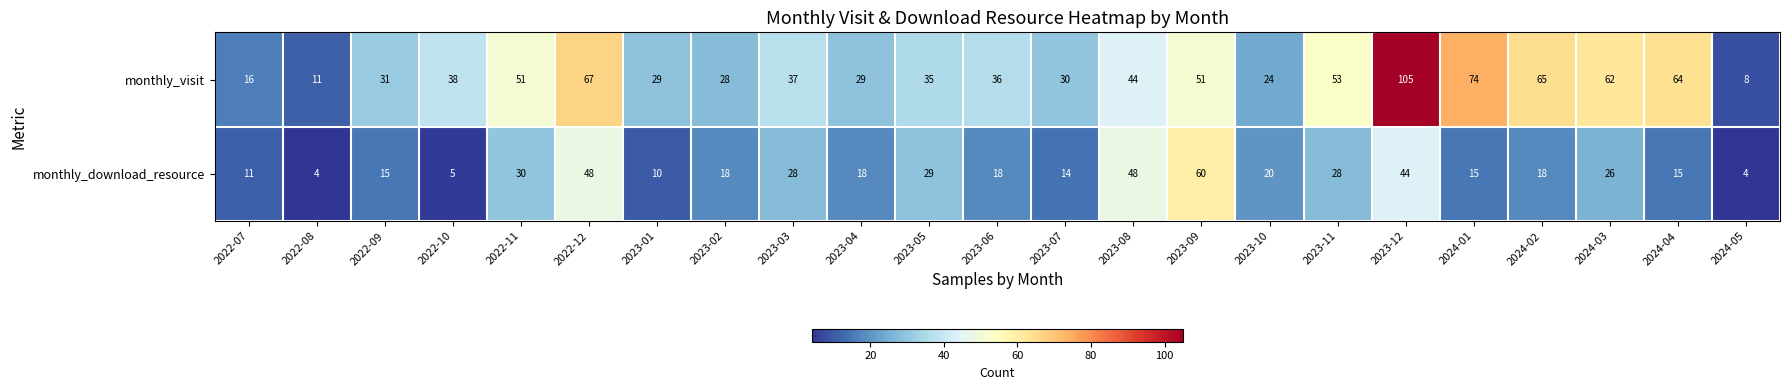

What is the smallest value displayed?

4